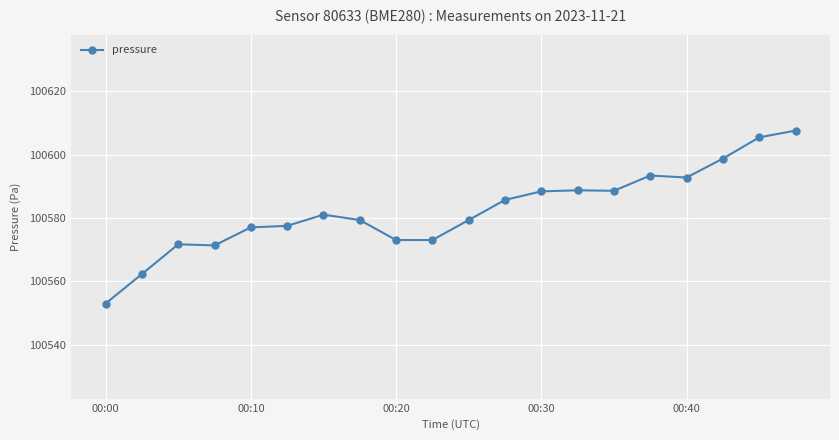

True or false: there are more than 2 points higher than both neighbors.

True